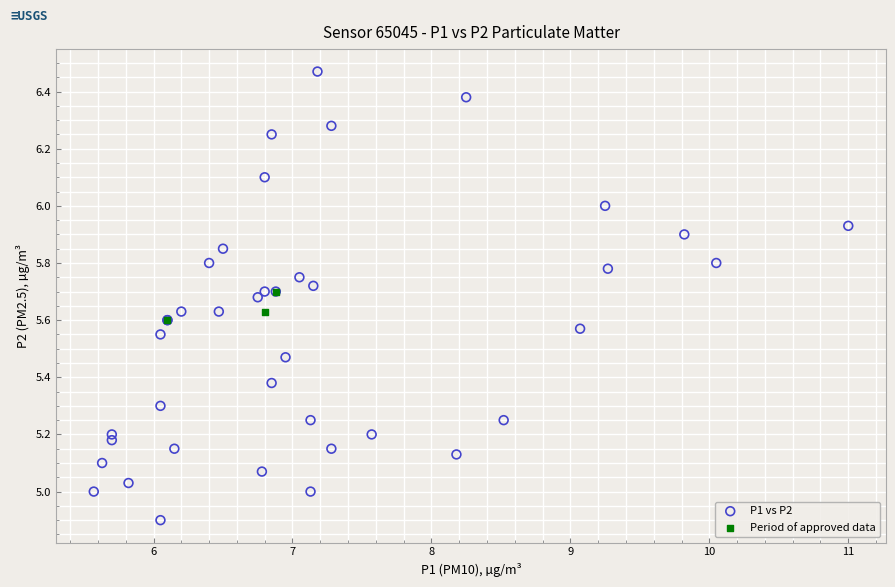

Which series contains the highest Y value?

P1 vs P2